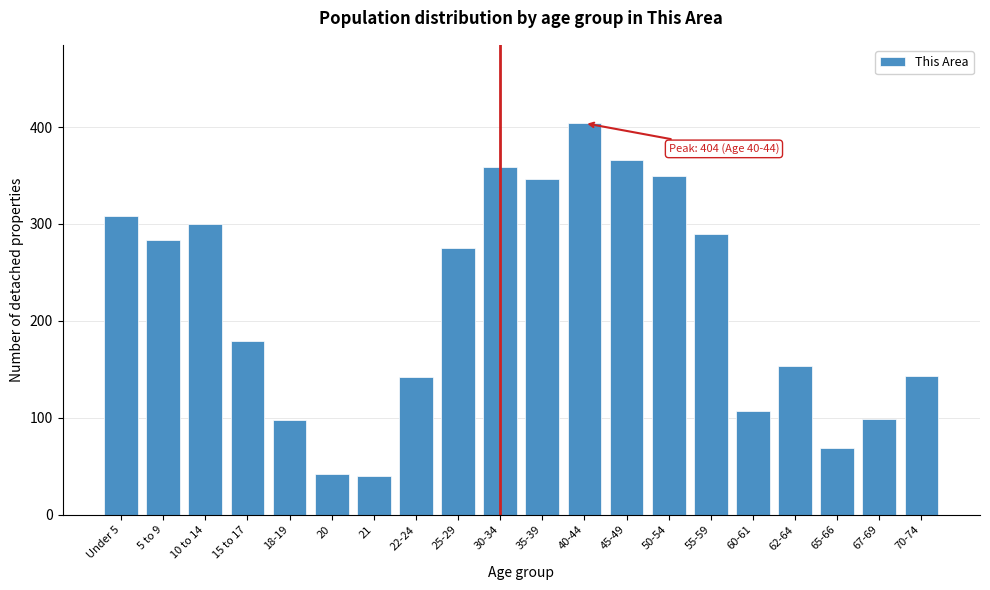

Approximately how many times larger is the value at 40-44 compared to 50-54?

1.2